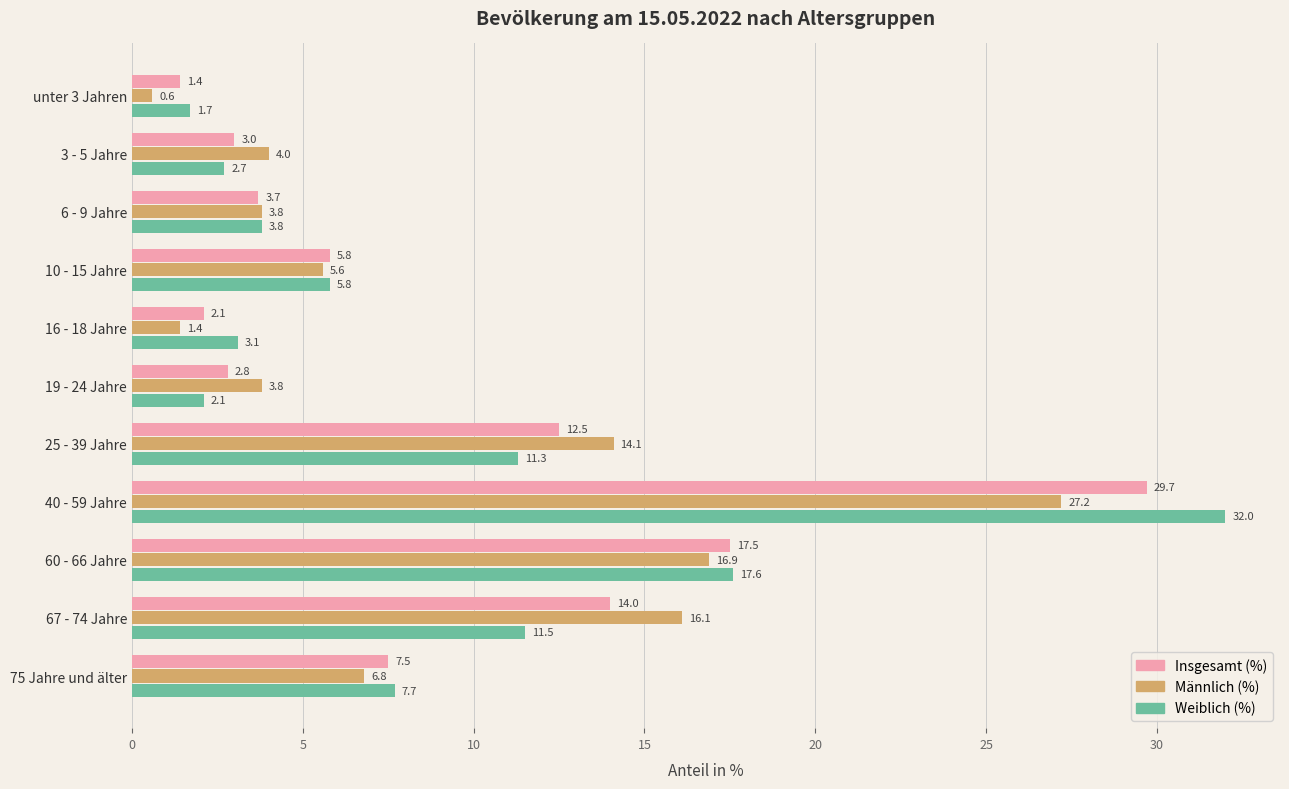

What is the difference between the maximum and minimum values in the Männlich (%) series?

26.6